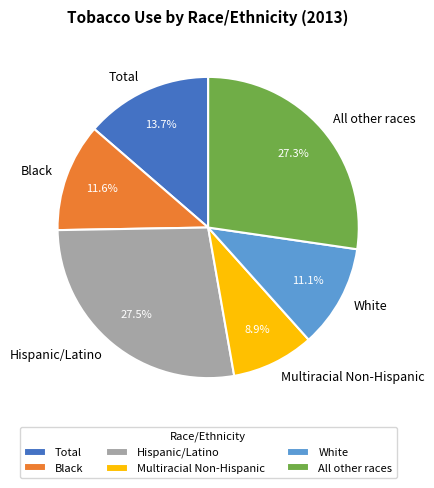

Is it true that All other races is 20% of the pie?

False